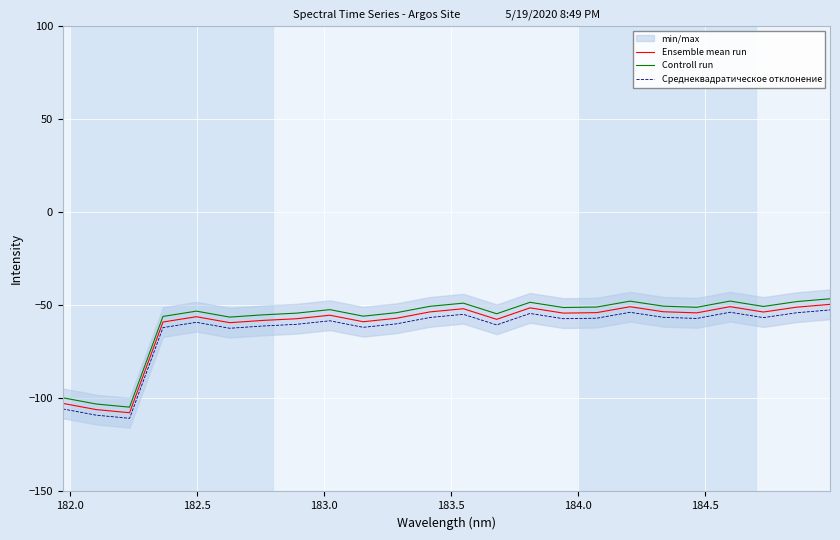

What is the sum of all Controll run values?

-1389.7